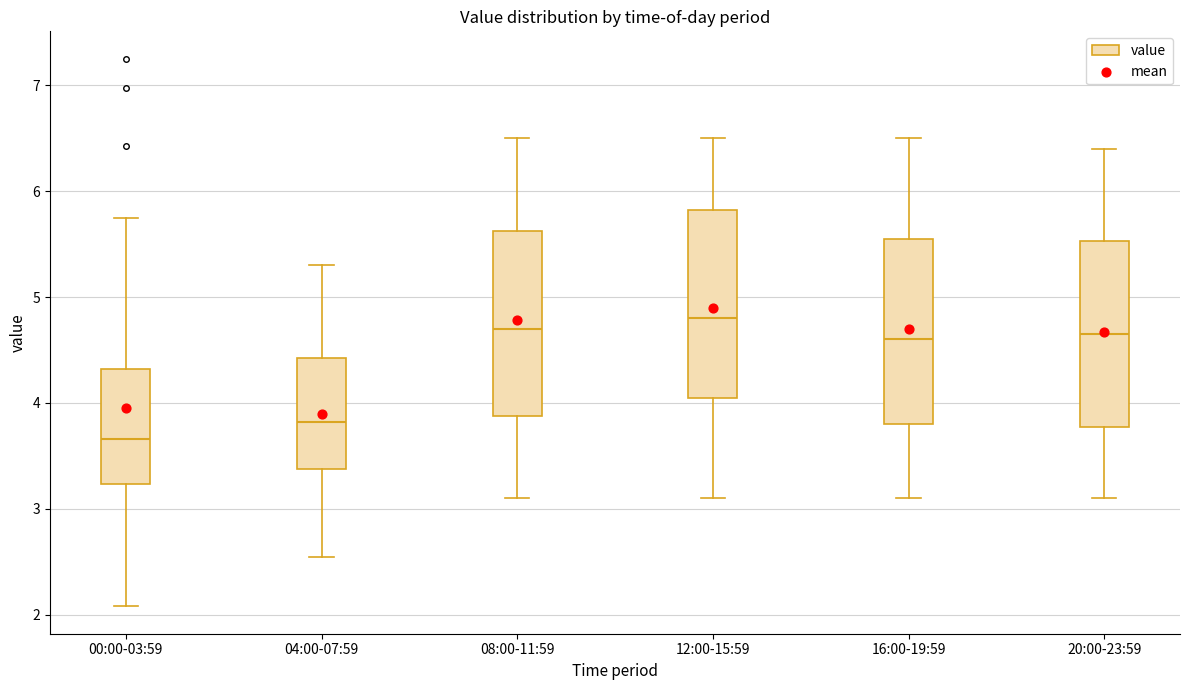

Where is the lower edge of the box for 08:00-11:59 on the y-axis? The values are not printed on the chart, so give them approximately, as read against the axis.

3.9